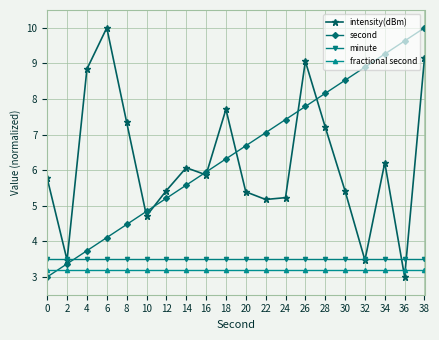

What is the value of the fractional second point at the 3rd from the left?

3.2